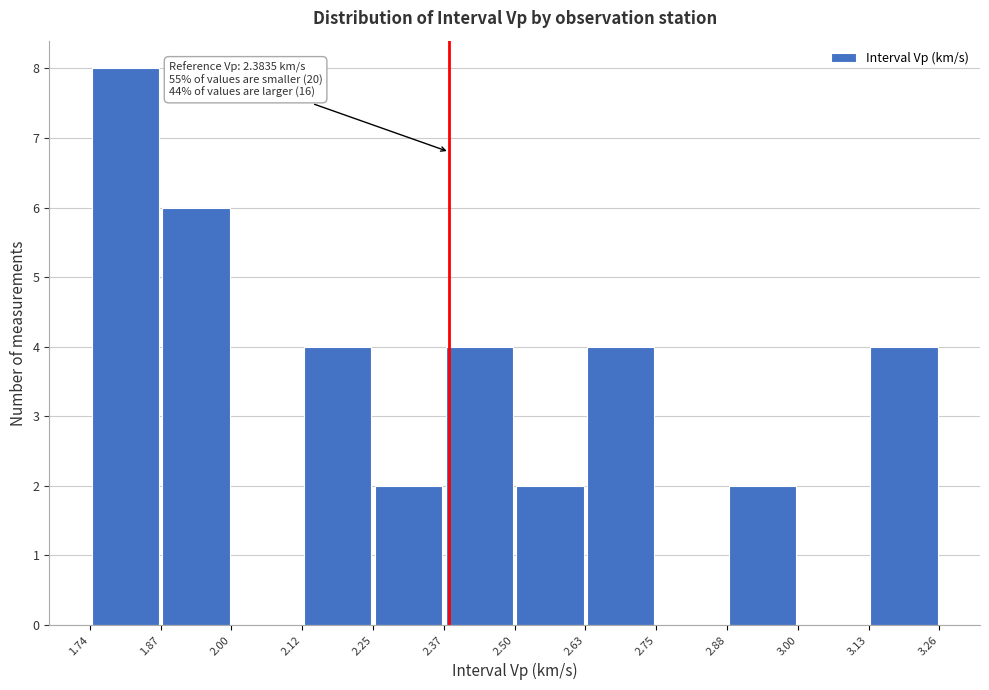

Over which range of the x-axis is the bar tallest?

1.74 to 1.87